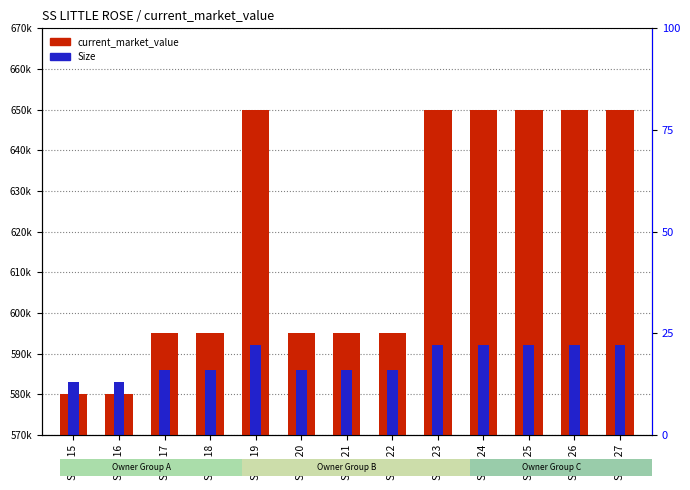

At which label does current_market_value reach its peak?

Sect 19